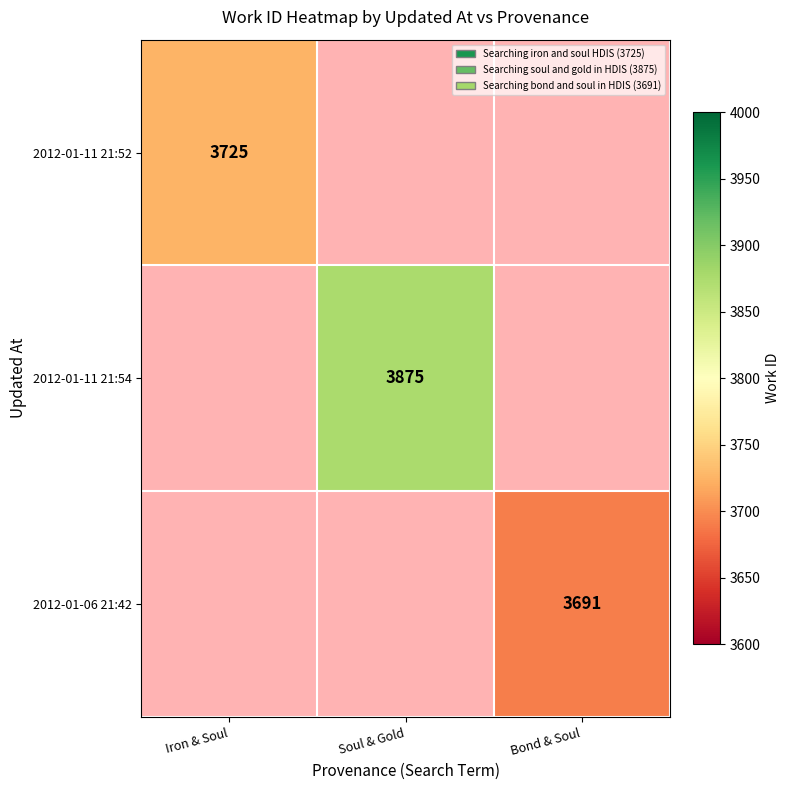

True or false: 2012-01-11 21:54 has a value of 3875 at Soul & Gold.

True